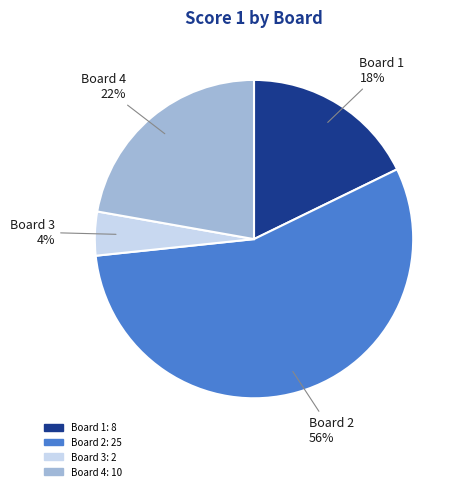

To the nearest percent, what is the average slice percentage?

25%